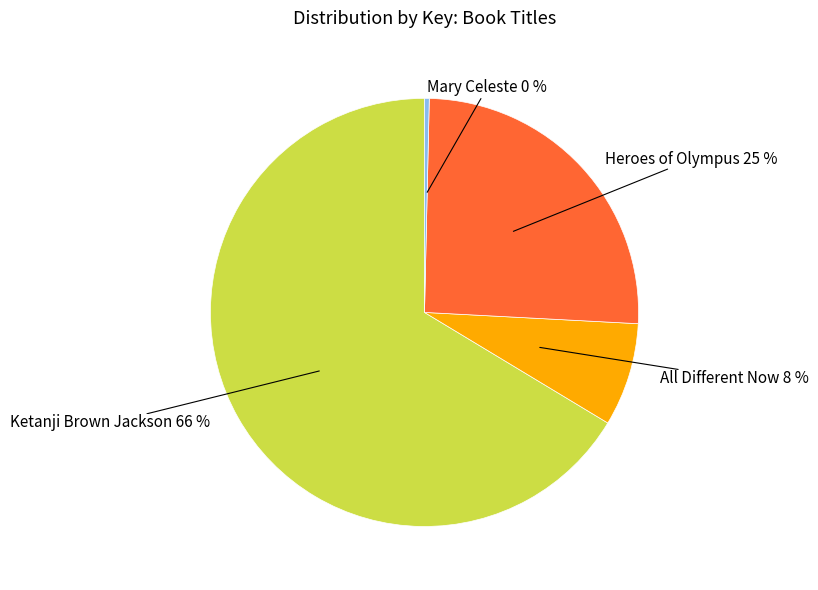

How many segments does this pie chart have?

4